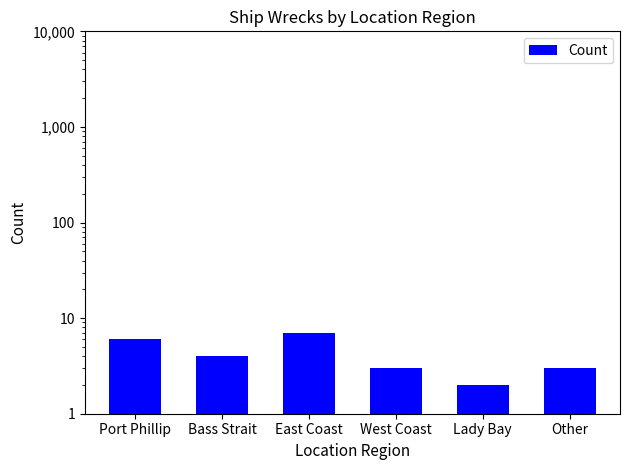

What is the maximum value shown in the chart?

7